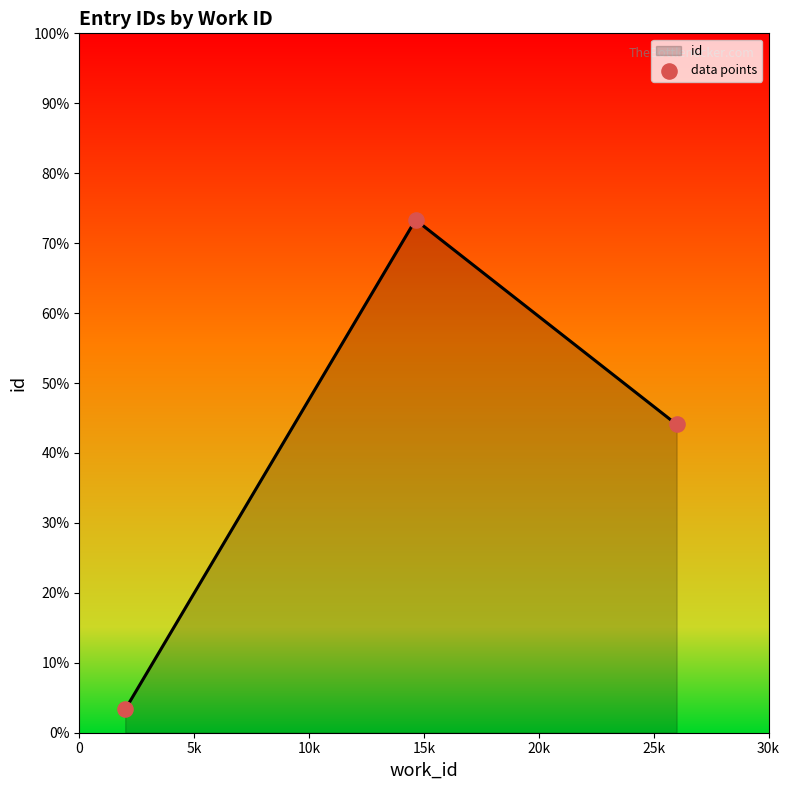

Does the chart have visible grid lines?

No